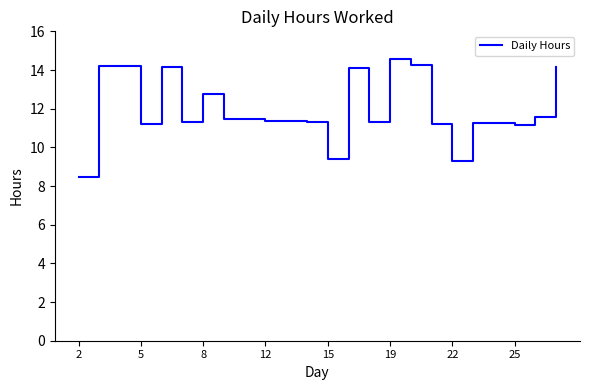

What is the maximum value shown in the chart?

14.6